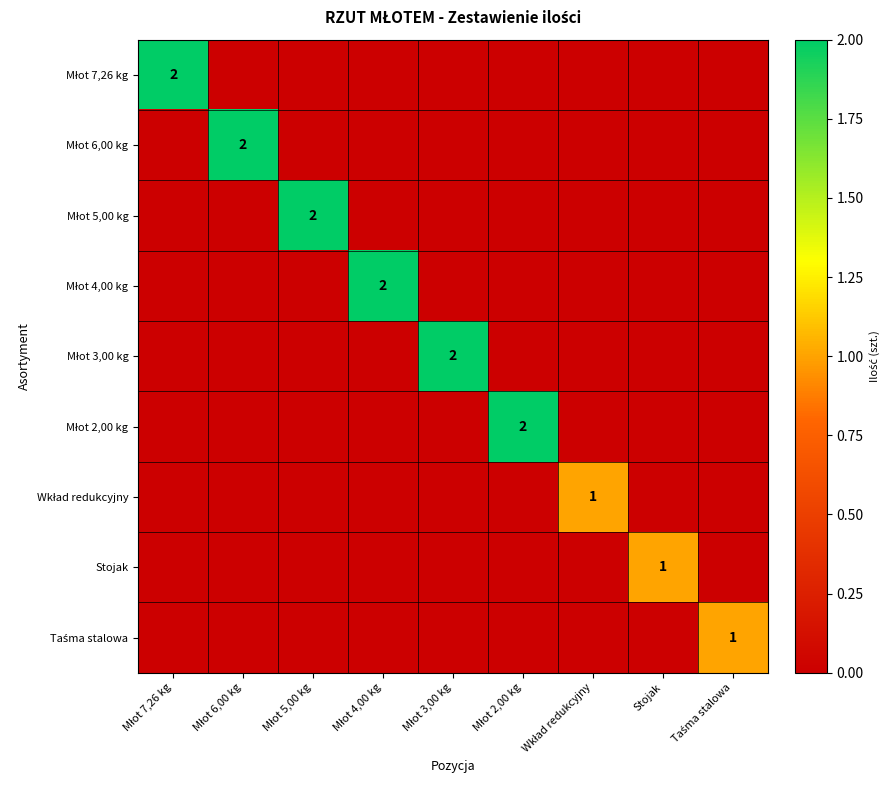

Count the number of categories in the chart.

9